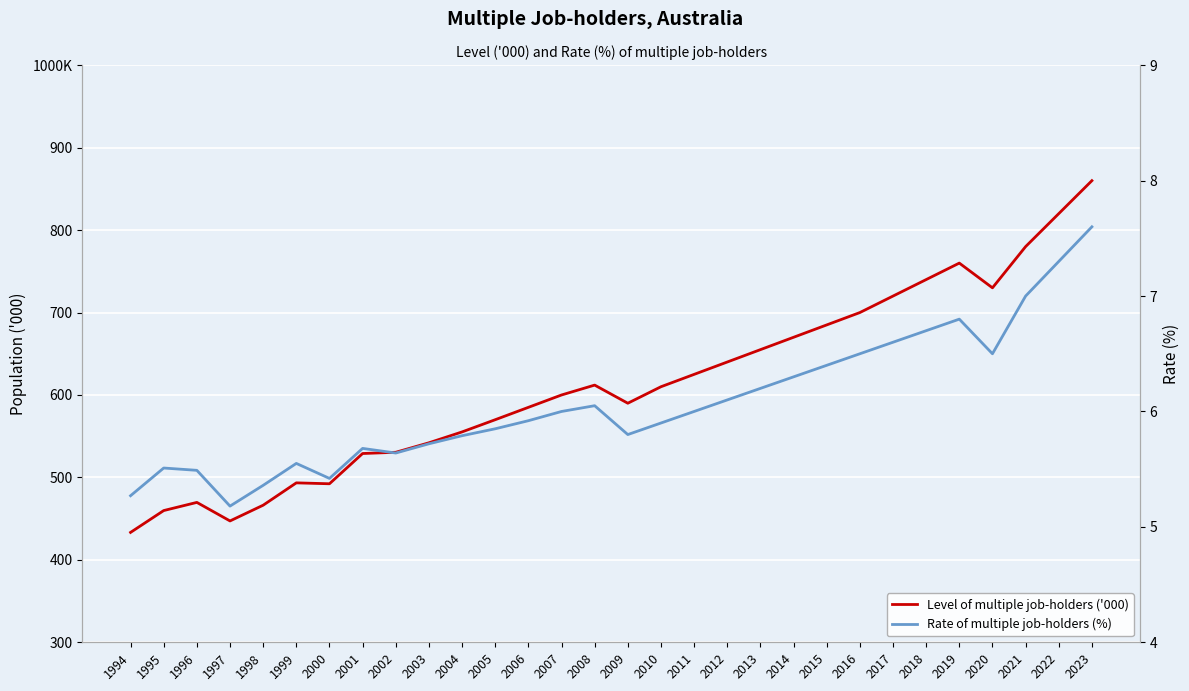

Which series has the largest total across all categories?

Level of multiple job-holders ('000)